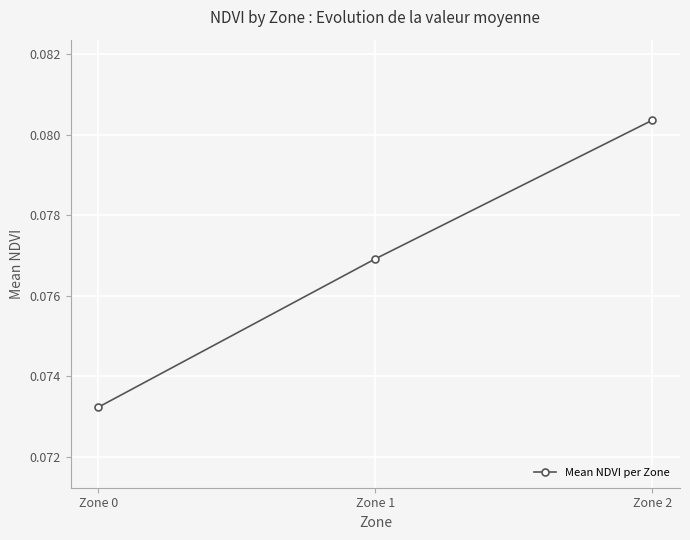

At which label is the value closest to 0?

Zone 0